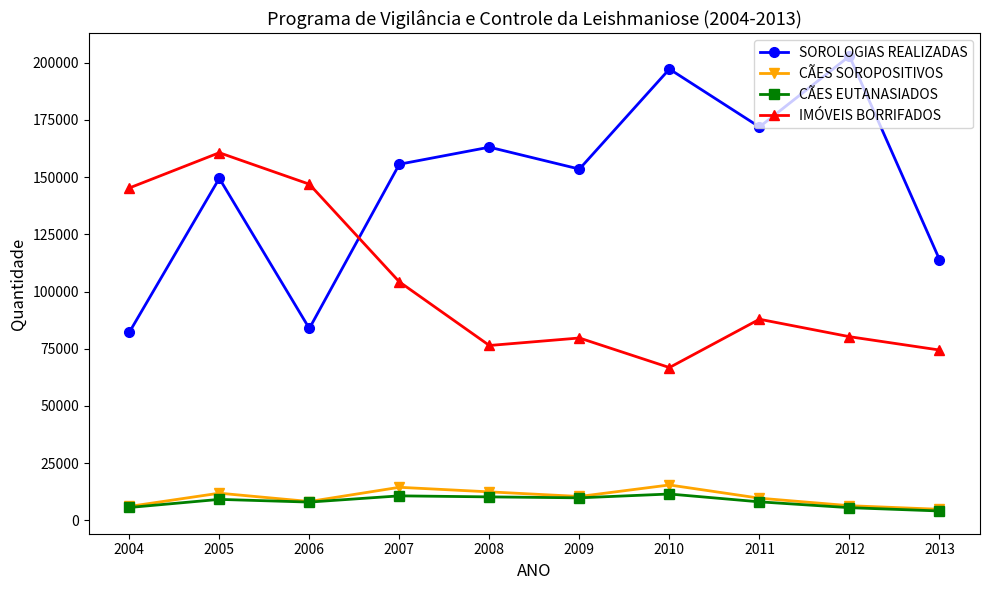

Is it true that CÃES EUTANASIADOS equals 9873 at 2009?

True